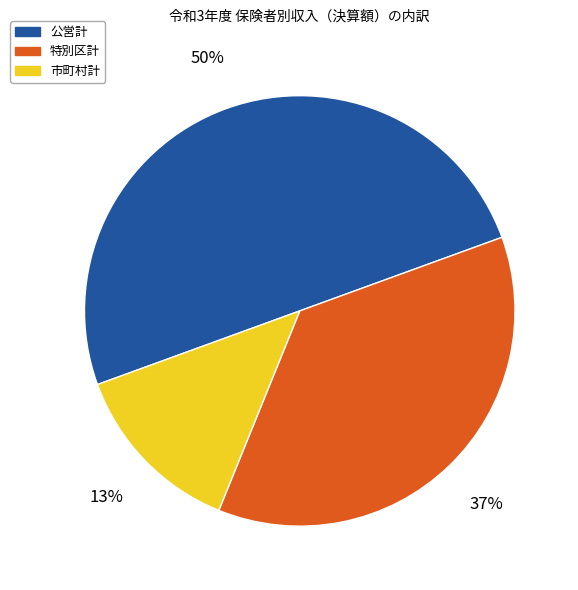

What is the ratio of the value at 市町村計 to the value at 特別区計?

0.4